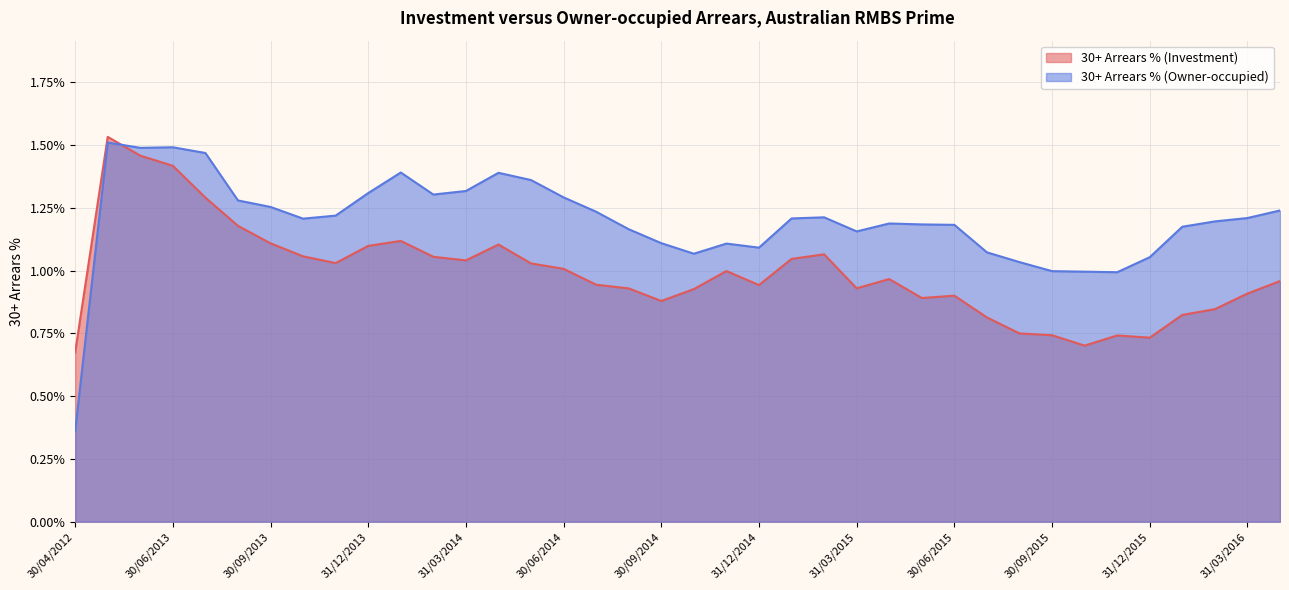

What is the total value across all series at 31/03/2014?

2.4